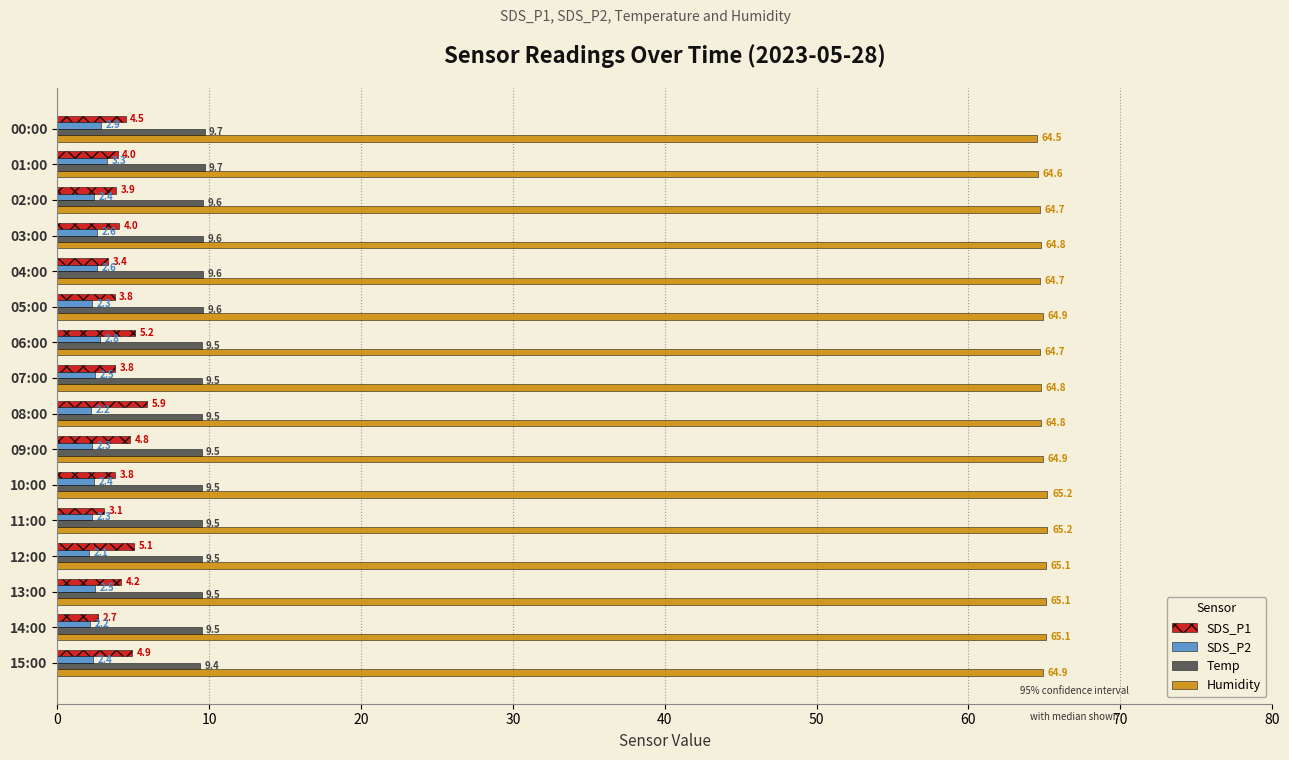

Is it true that SDS_P2 equals 2.5 at 07:00?

True